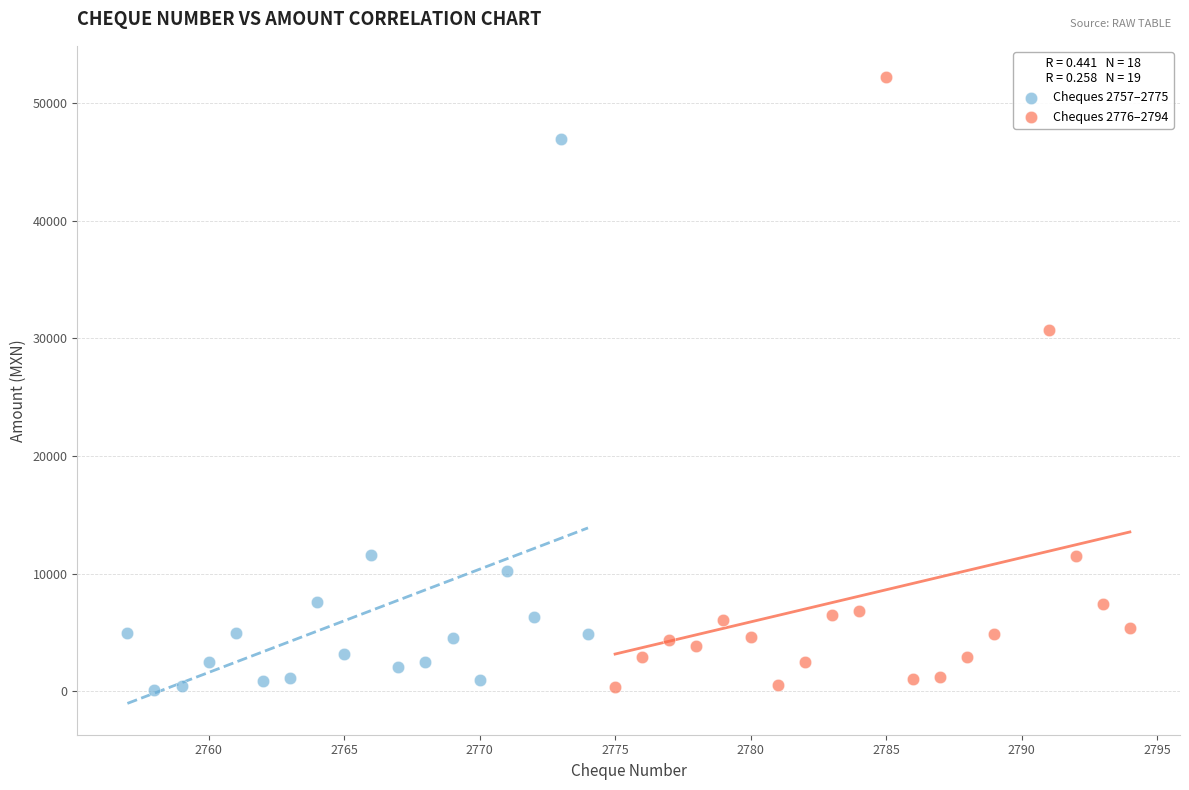

What are all the series names shown in the legend?

Cheques 2757–2775, Cheques 2776–2794